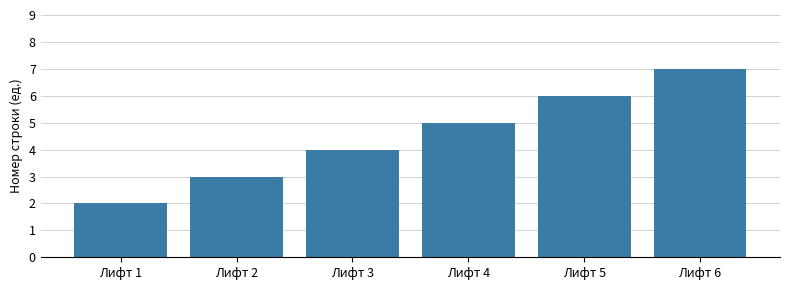

Reading left to right, extract all data points from this chart.

2	3	4	5	6	7